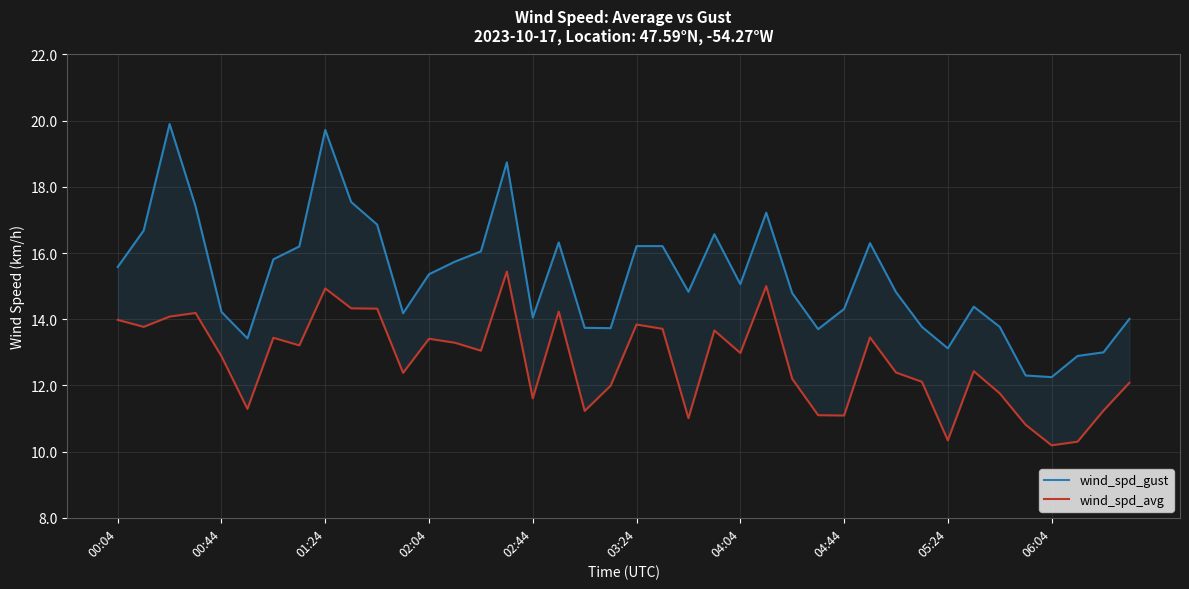

Rank the categories by wind_spd_gust value from lowest to highest.

36, 35, 37, 38, 32, 03:24, 27, 19, 18, 31, 34, 39, 16, 11, 02:44, 28, 33, 26, 30, 22, 24, 12, 00:04, 13, 04:04, 14, 04:44, 20, 21, 29, 17, 23, 00:44, 10, 25, 02:04, 06:04, 15, 05:24, 01:24